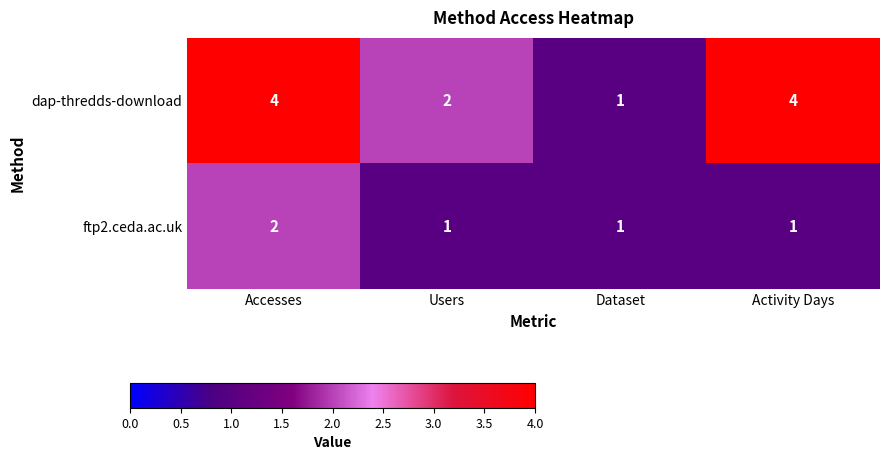

At how many categories does at least one series exceed 3?

2